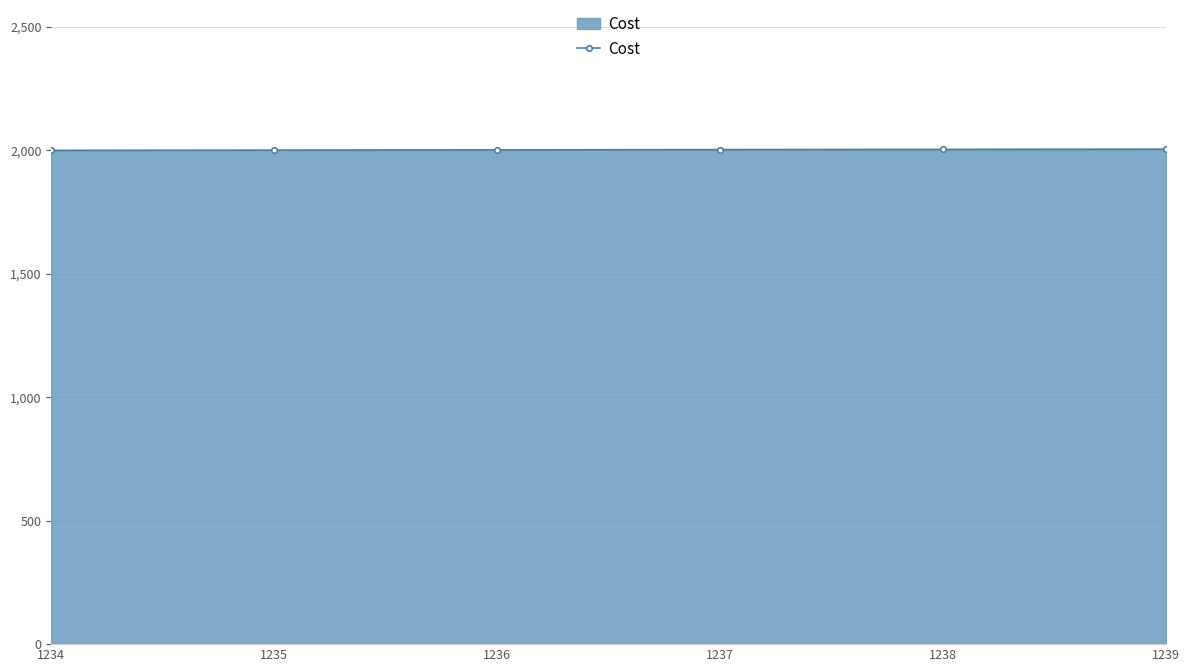

Is it true that the value at 1235 is 2001?

True